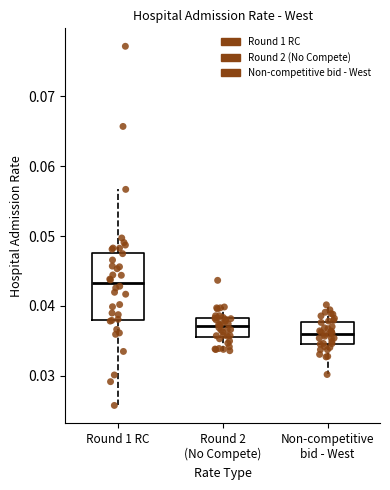

Reading left to right, transcribe this box plot: for each box, give where its median line is, the range the box spans, and where its two whiskers end, as read against the y-axis. The values are not printed on the chart, so give them approximately, as read against the axis.

Round 1 RC: median 0.043, box 0.038 to 0.048, whiskers 0.026 to 0.057
Round 2 (No Compete): median 0.037, box 0.036 to 0.038, whiskers 0.034 to 0.040
Non-competitive bid - West: median 0.036, box 0.035 to 0.038, whiskers 0.030 to 0.040